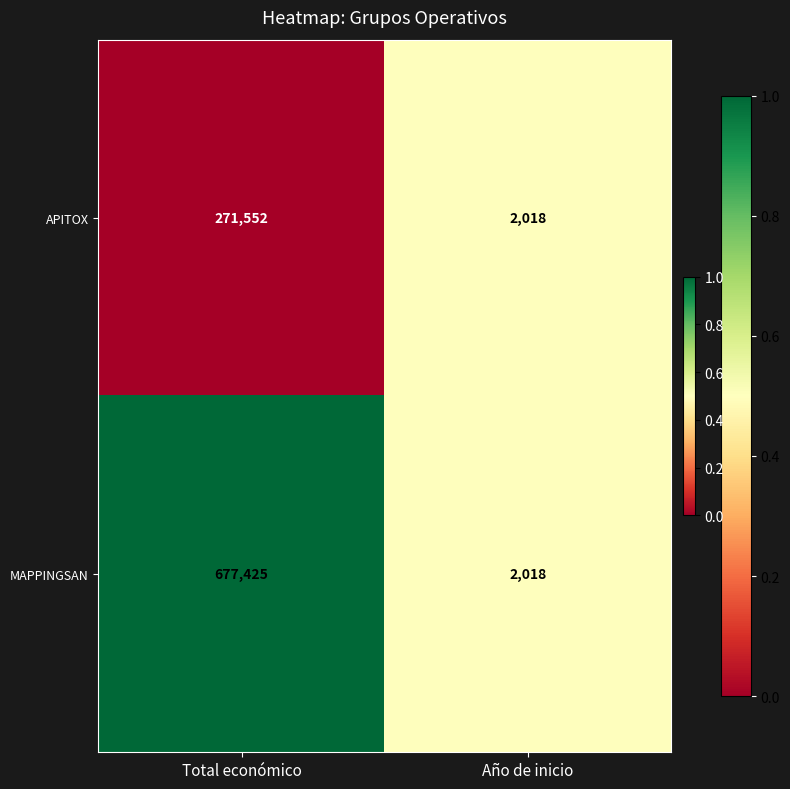

The value of MAPPINGSAN at Año de inicio is 2018. True or false?

True